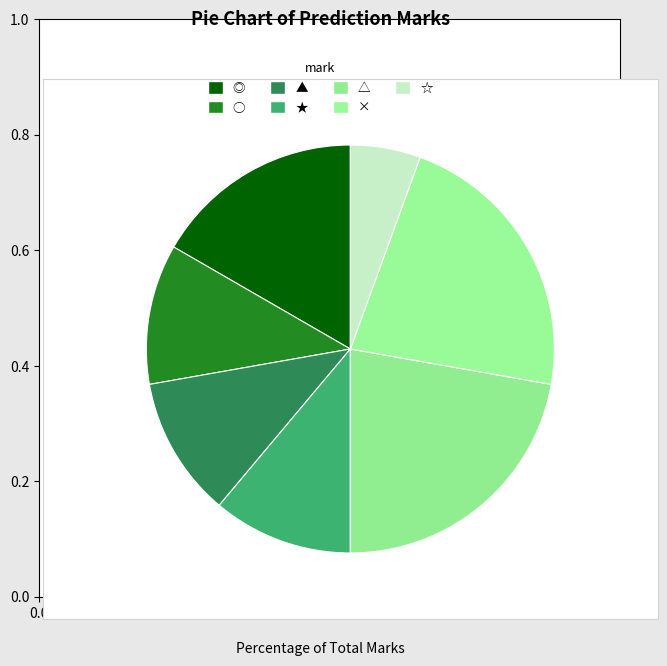

What is the change in value from ○ to △?

+2